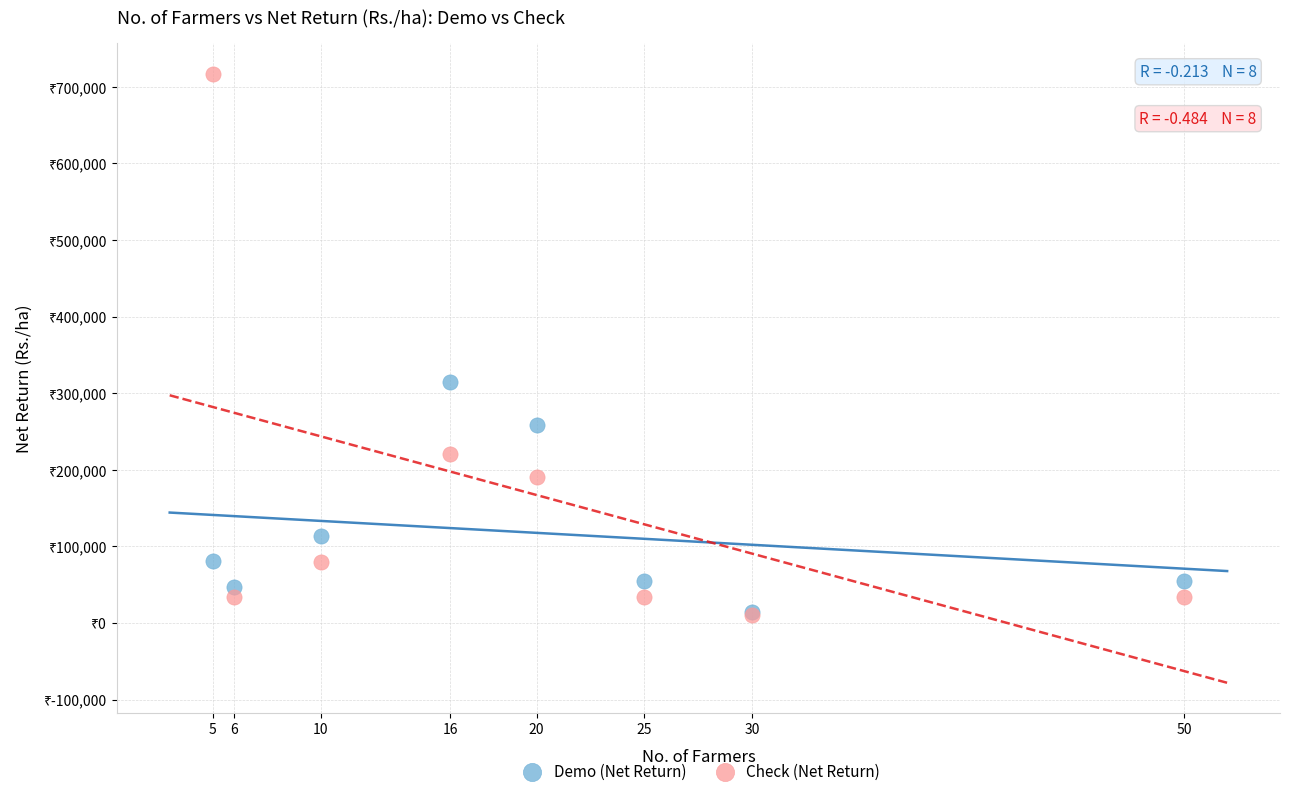

Which series has the largest Y range (max minus min)?

Check (Net Return)